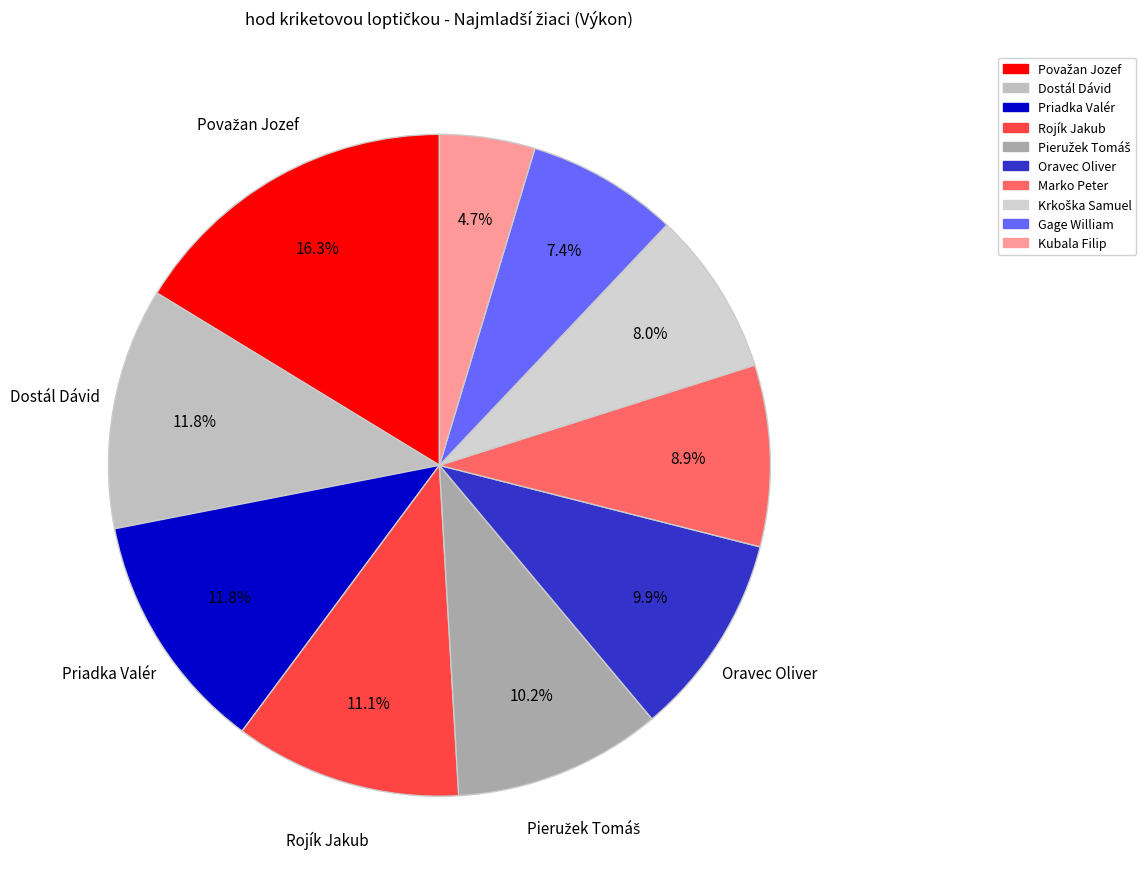

What is the ratio of the value at Gage William to the value at Dostál Dávid?

0.6